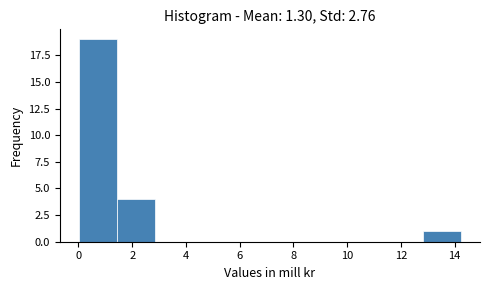

What is the height of the bar covering 0.0 to 1.4 on the x-axis? Neither the bar edges nor the heights are printed on the chart, so give them approximately, as read against the axes.

19